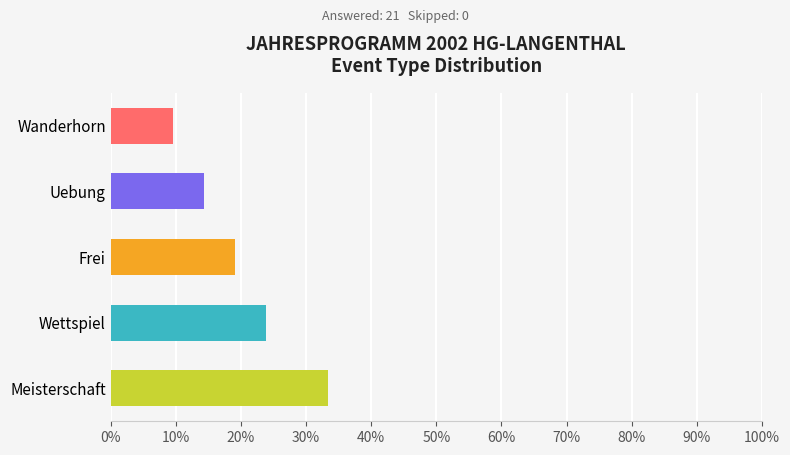

Where is the data nearest to the value 4?

Frei